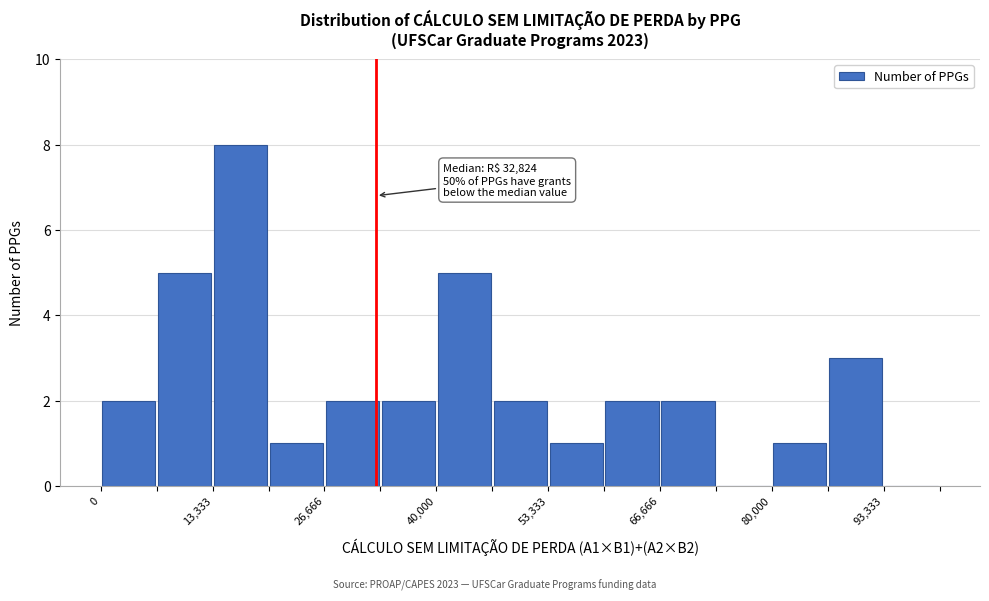

Read against the x-axis, roughly where is the centre of the tallest bar?

16000